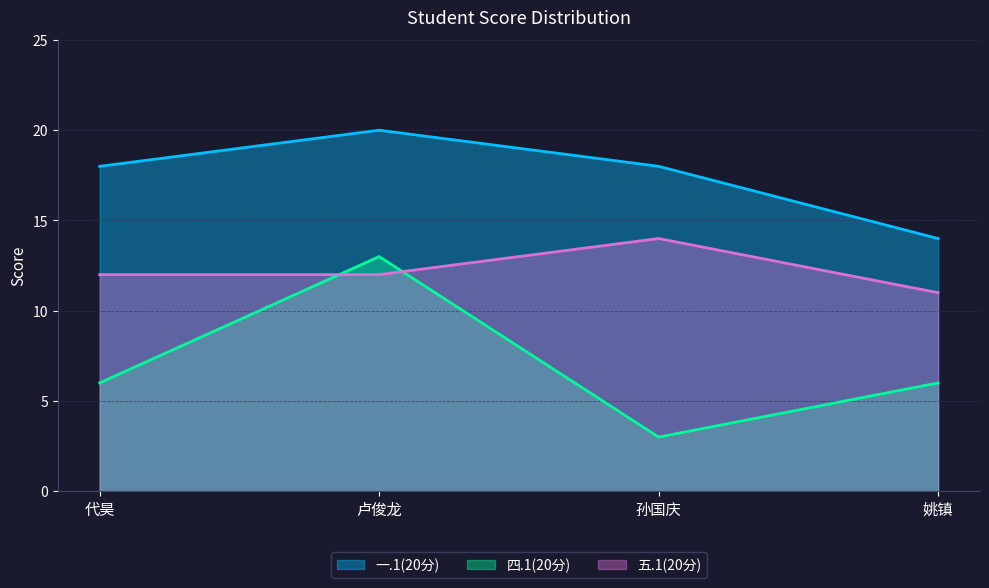

At which label does 五.1(20分) first exceed 12?

孙国庆